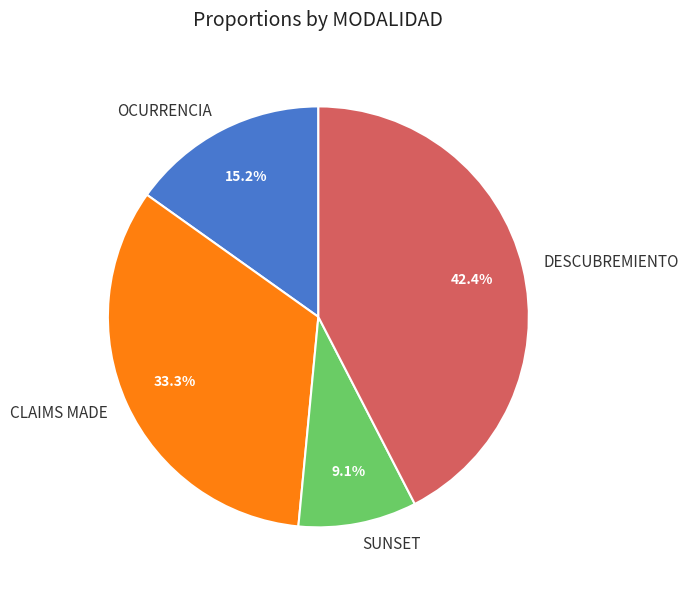

True or false: CLAIMS MADE accounts for 33% of the total.

True